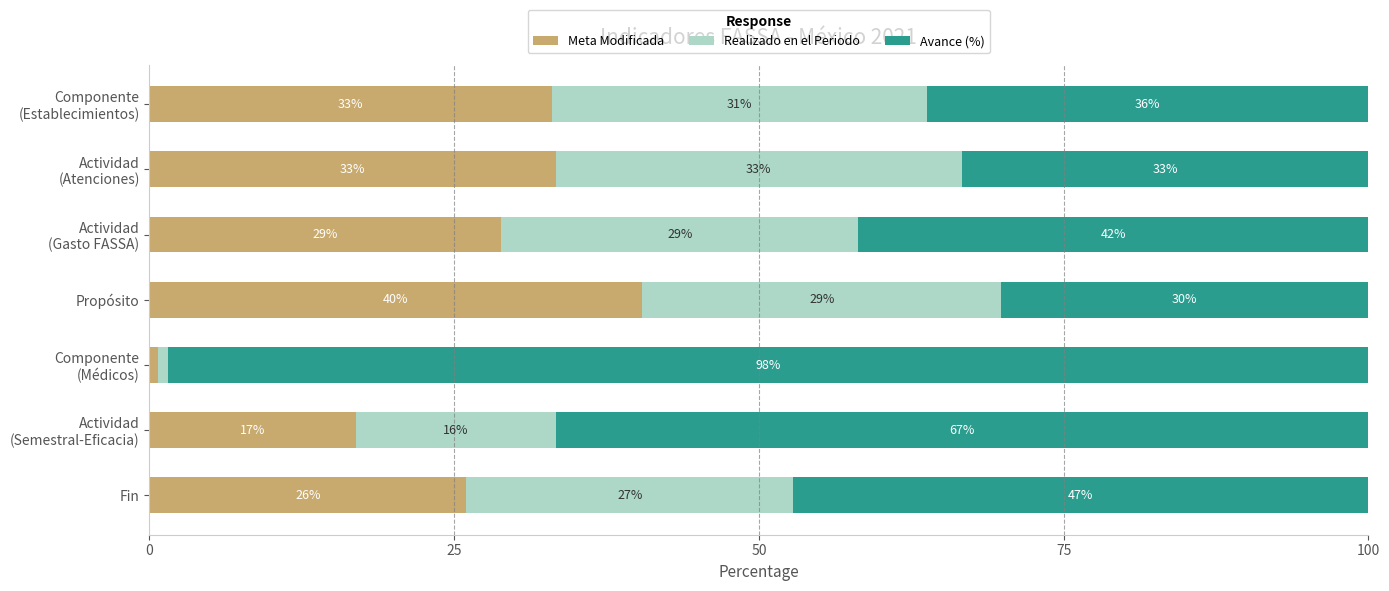

Which category has the highest value in the Meta Modificada series?

Propósito